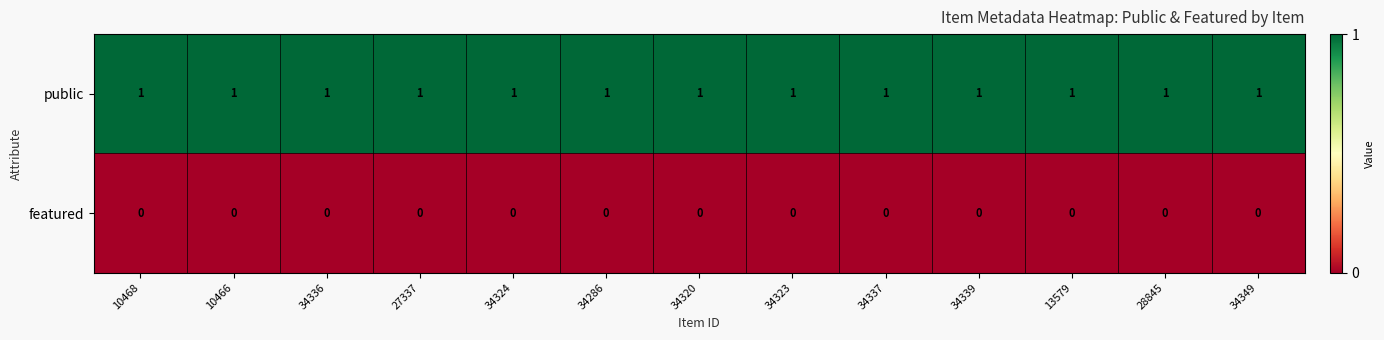

At how many categories does at least one series exceed 0?

13